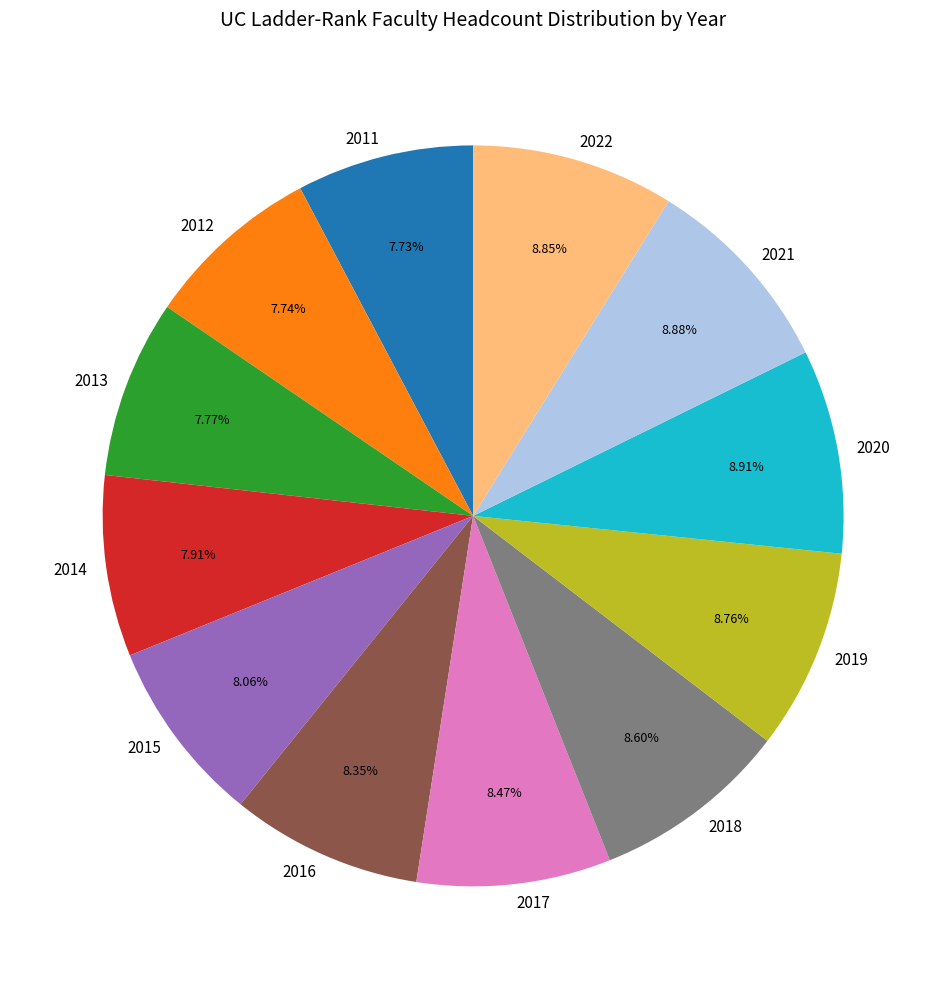

Combined, do 2014 and 2020 account for over 50%?

No